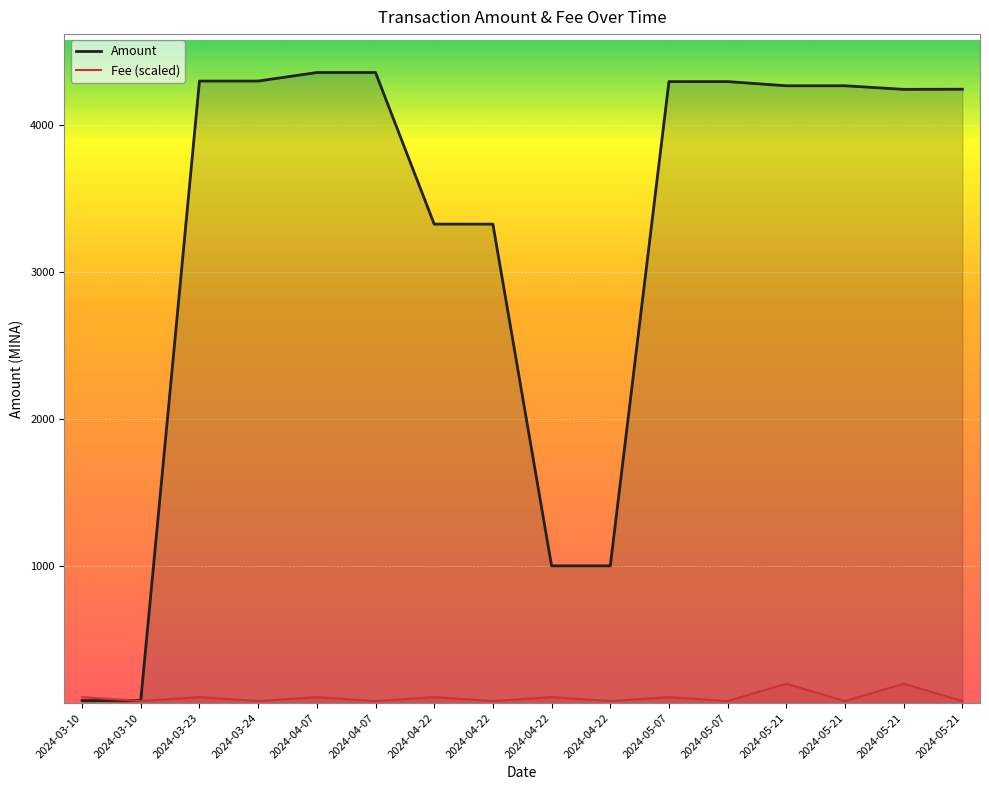

What is the lowest value of the Fee (scaled) series?

79.6